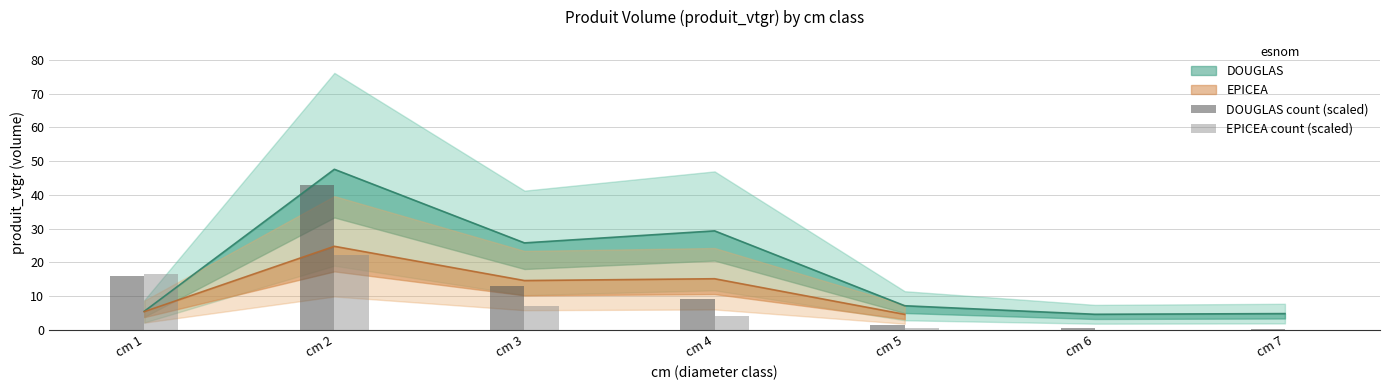

The value at cm 3 is 25.8. True or false?

True